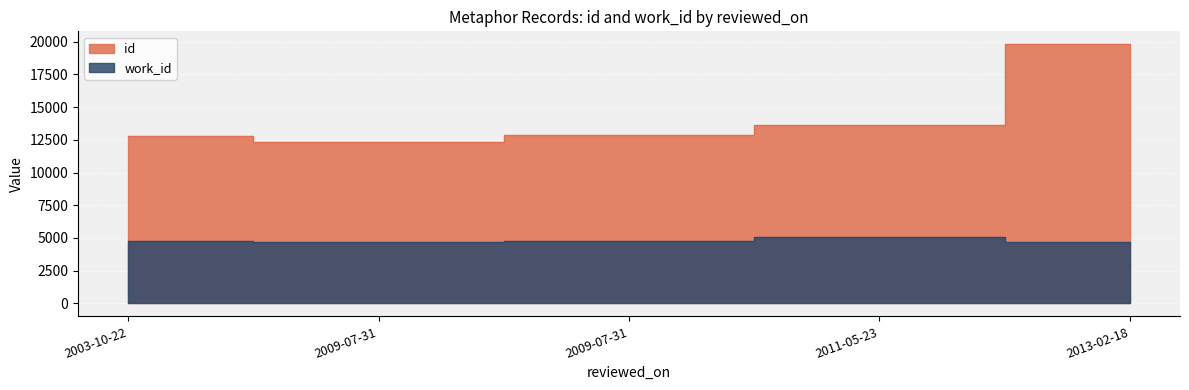

List the series in order of their overall mean, lowest first.

work_id, id